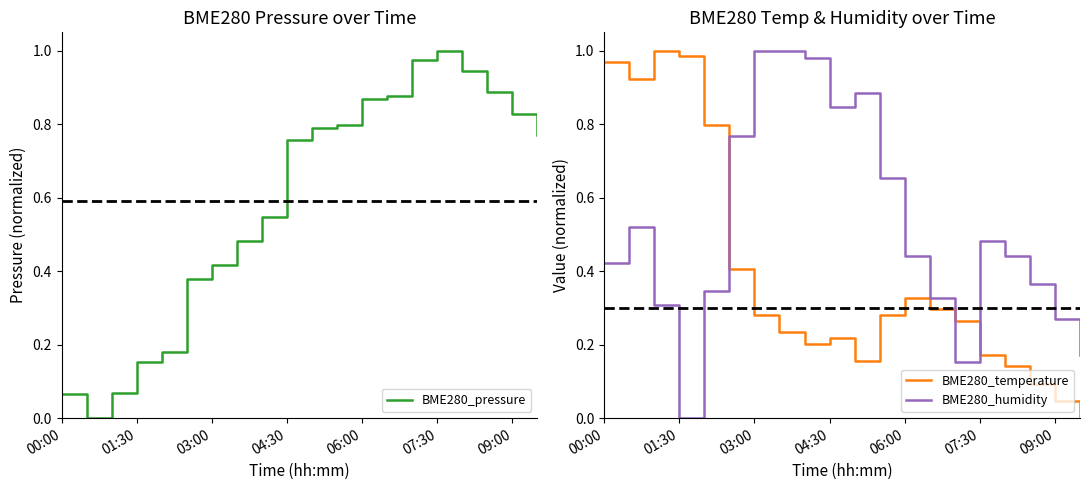

What is the total value across all series at 19?

0.9